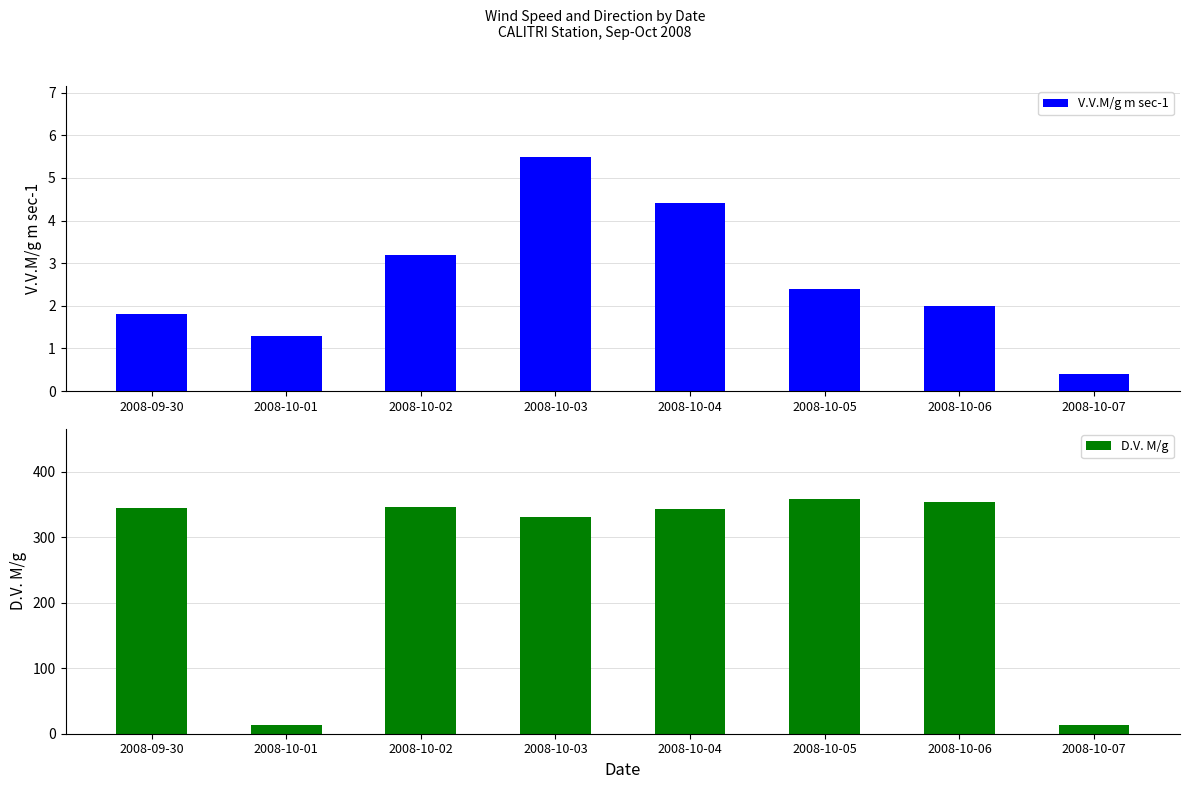

How many values in the D.V. M/g series exceed 345?

3